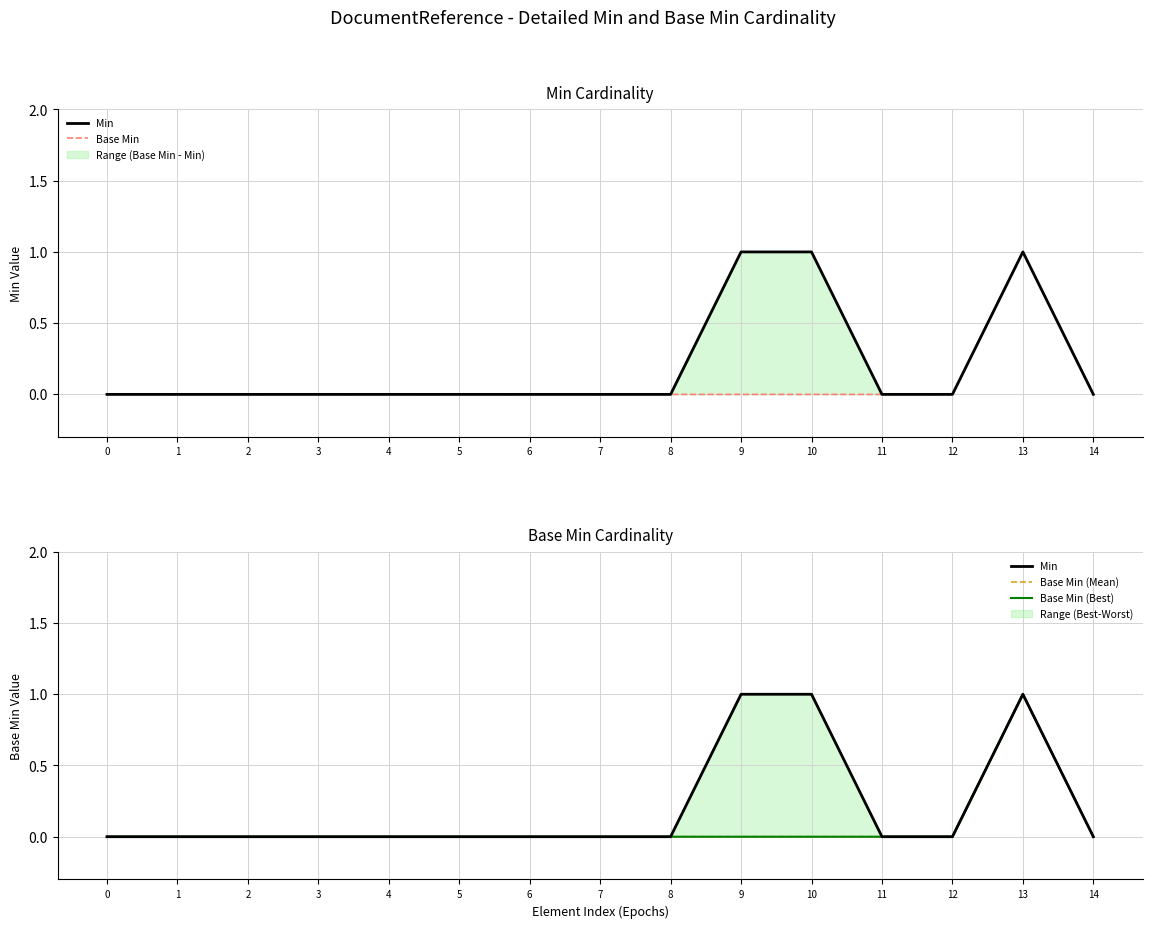

True or false: Base Min (Best) has a value of 0 at 8.

False